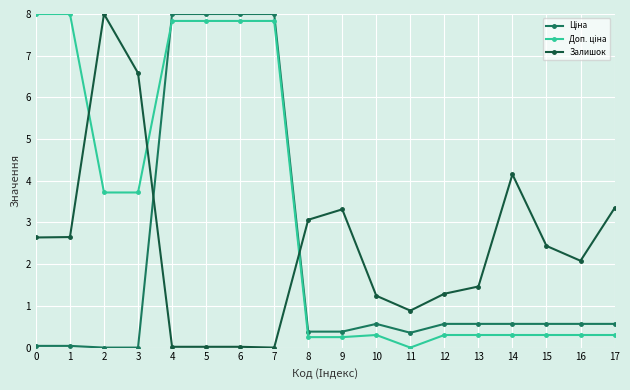

What is the spread (max minus min) of values at 9?

3.1